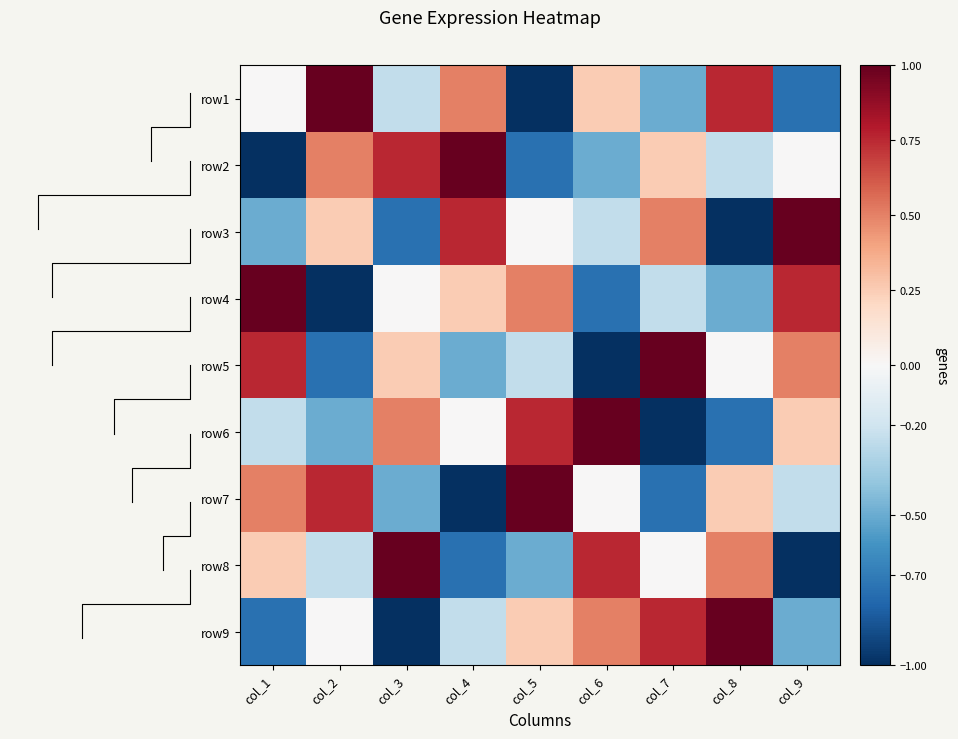

How many positive values does the row5 series have?

4